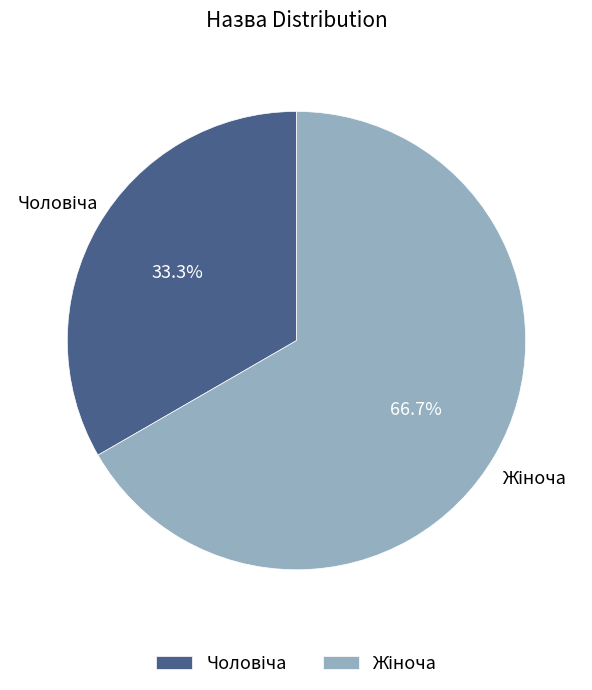

Is there a majority slice in this chart?

Yes